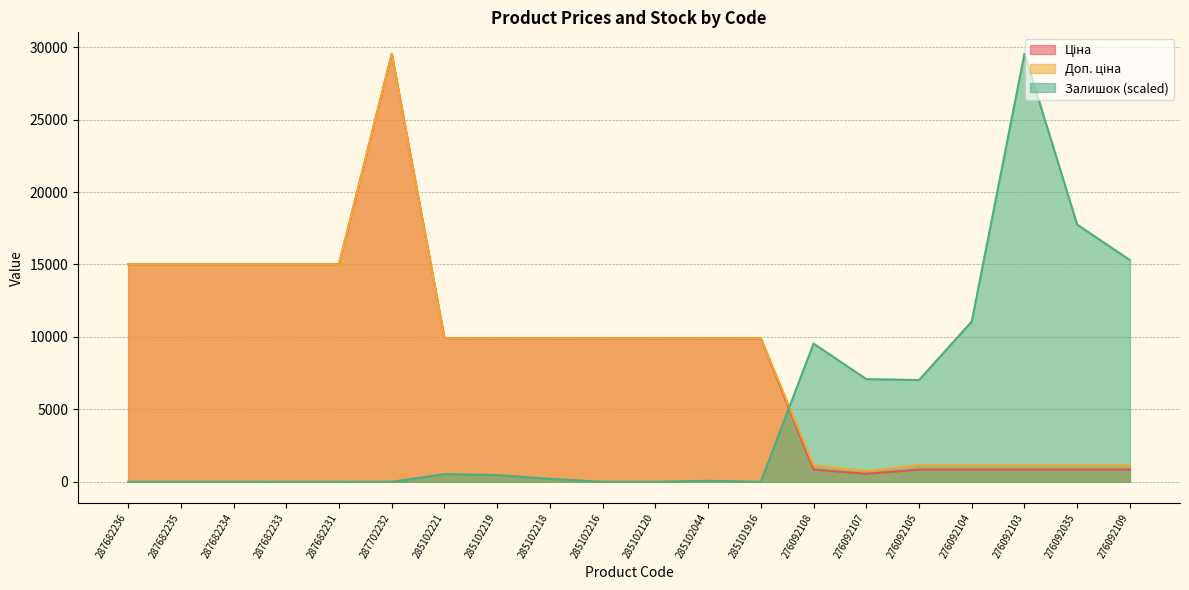

At which label does Доп. ціна first exceed 9908?

287682236